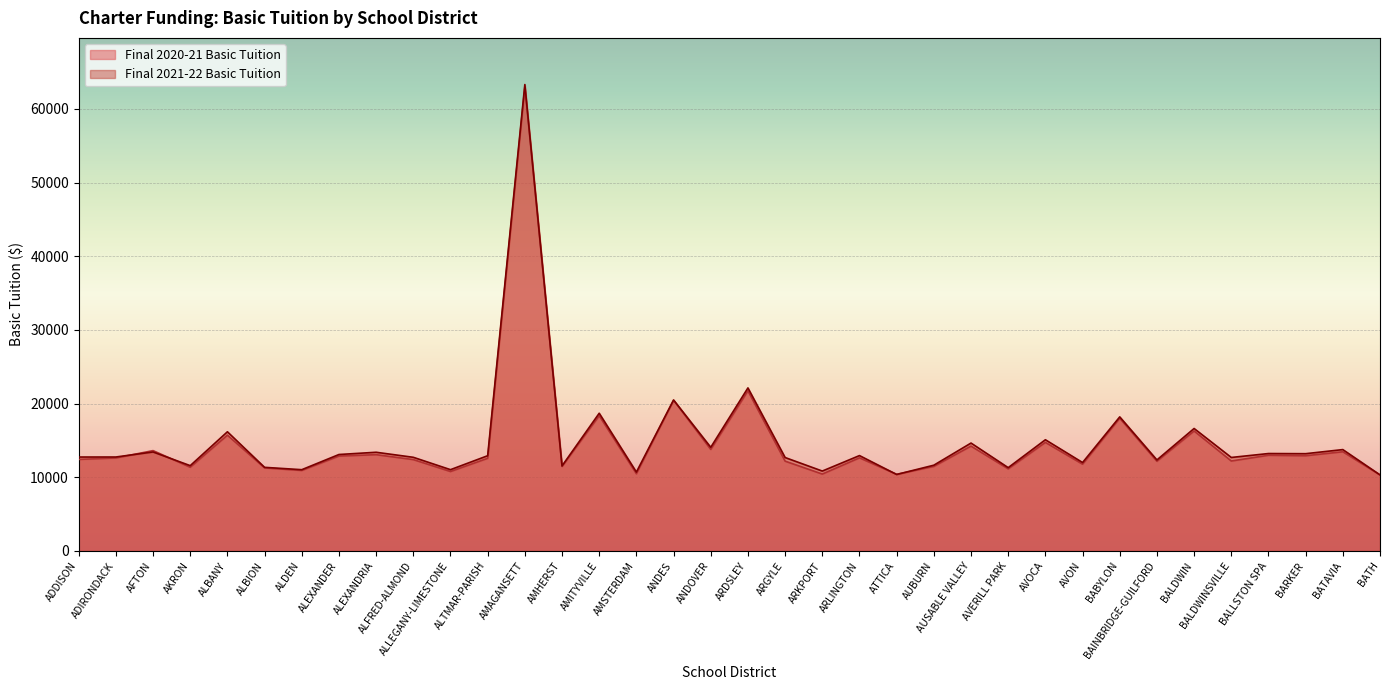

Rank the series by their maximum value, from lowest to highest.

Final 2020-21 Basic Tuition, Final 2021-22 Basic Tuition